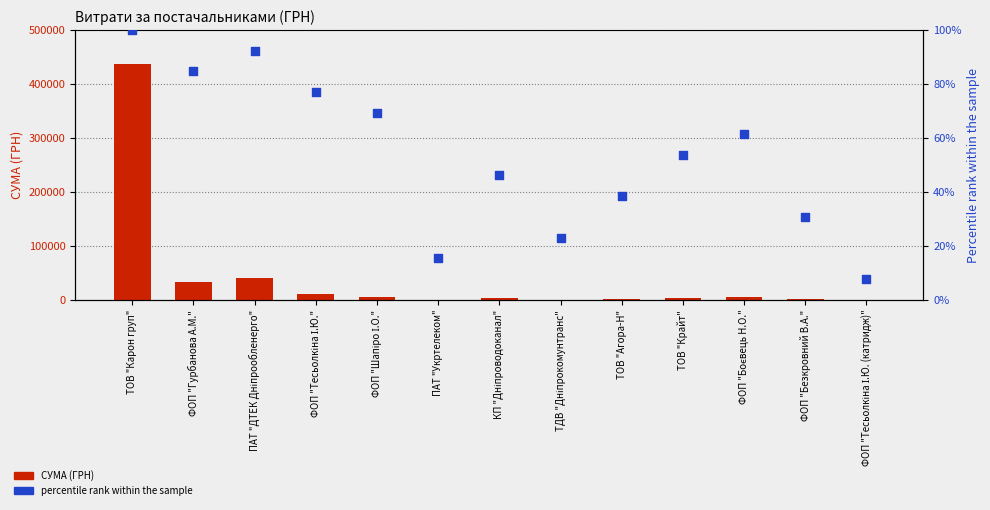

What are all the series names shown in the legend?

СУМА (ГРН), % ранг